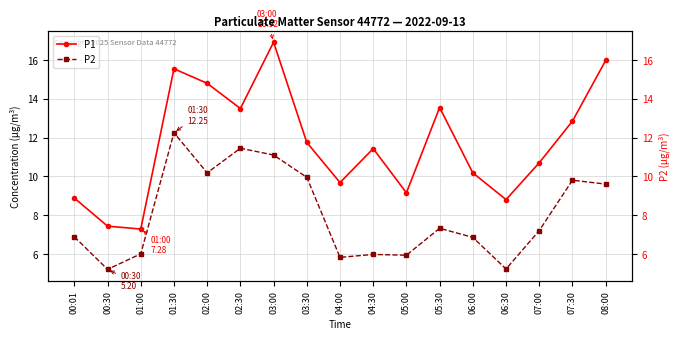

At 00:01, list the series in order from smallest to largest.

P2, P1